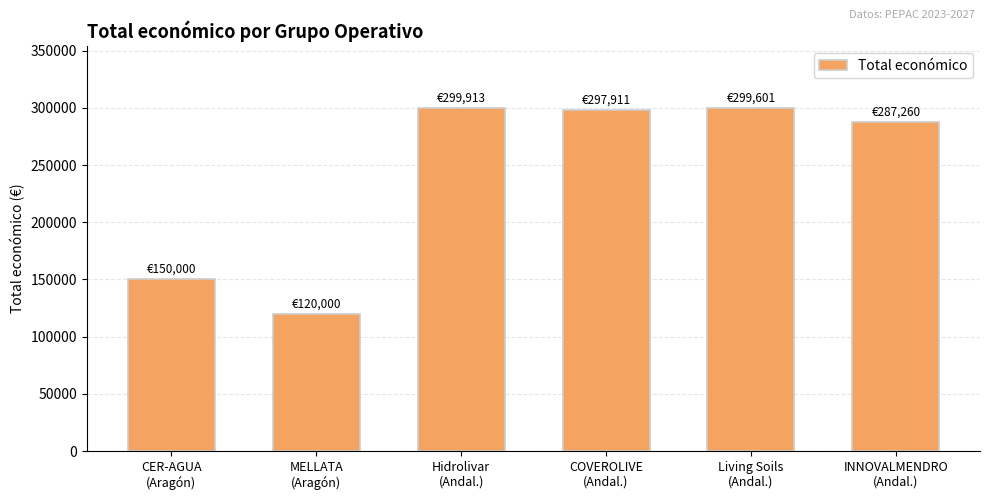

Where does the data first go above 297911?

Hidrolivar
(Andal.)